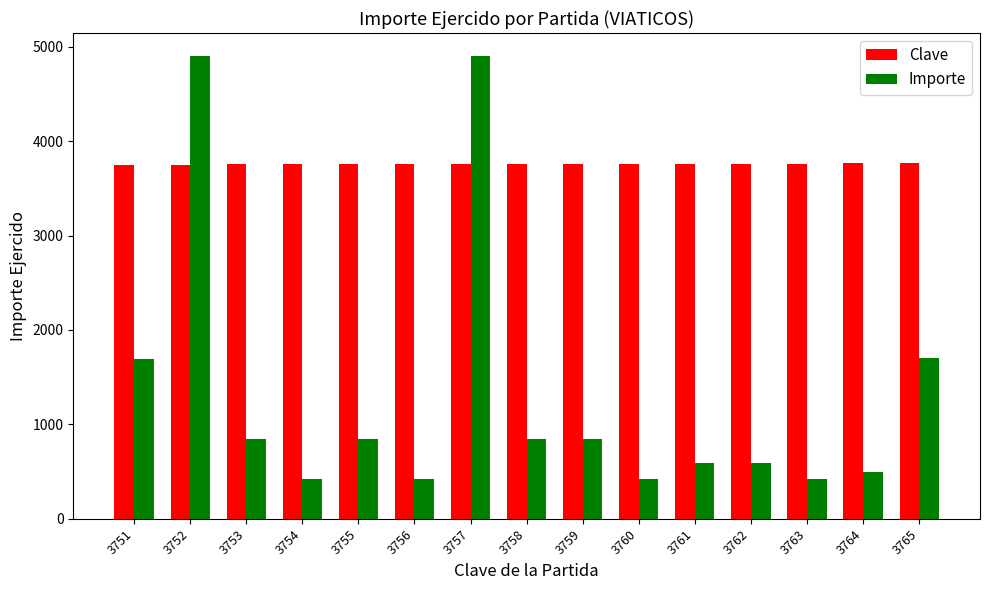

Which series has the widest spread of values?

Importe